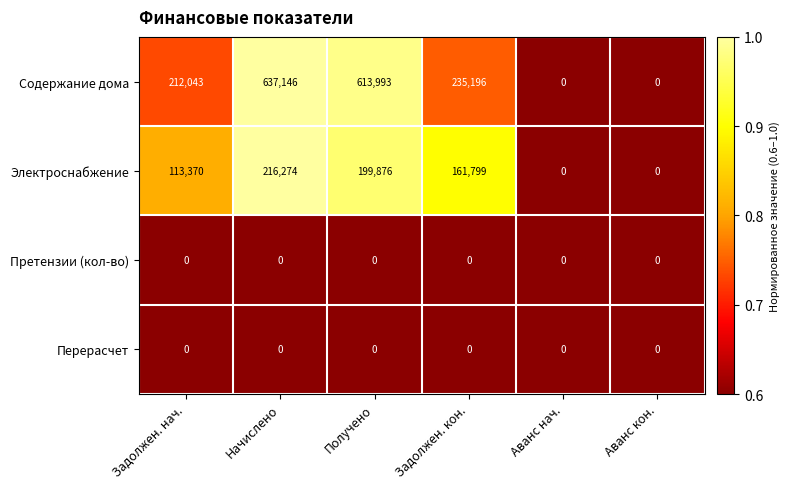

Which series has the widest spread of values?

Содержание дома